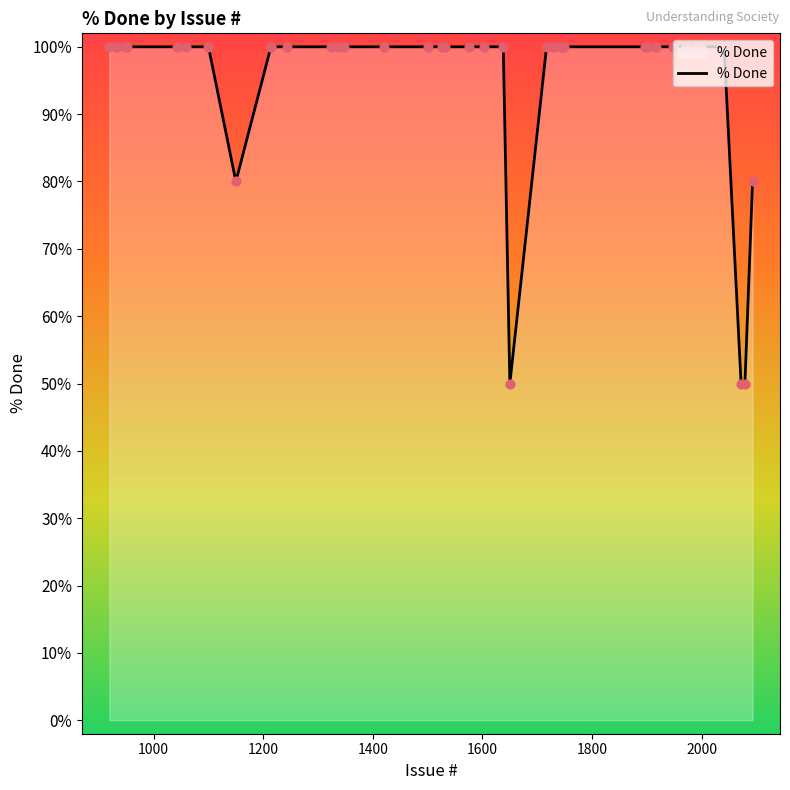

What is the greatest value displayed?

100